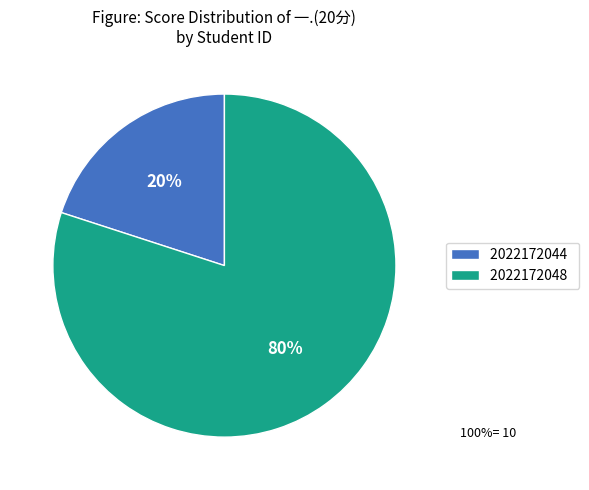

Which category has the smallest portion of the pie?

2022172044